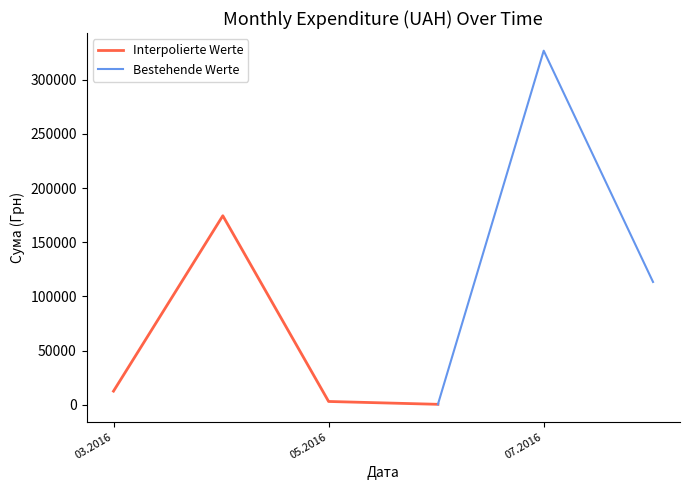

Which series changed the most between 24.07.2016 and 29.03.2016?

Interpolierte Werte